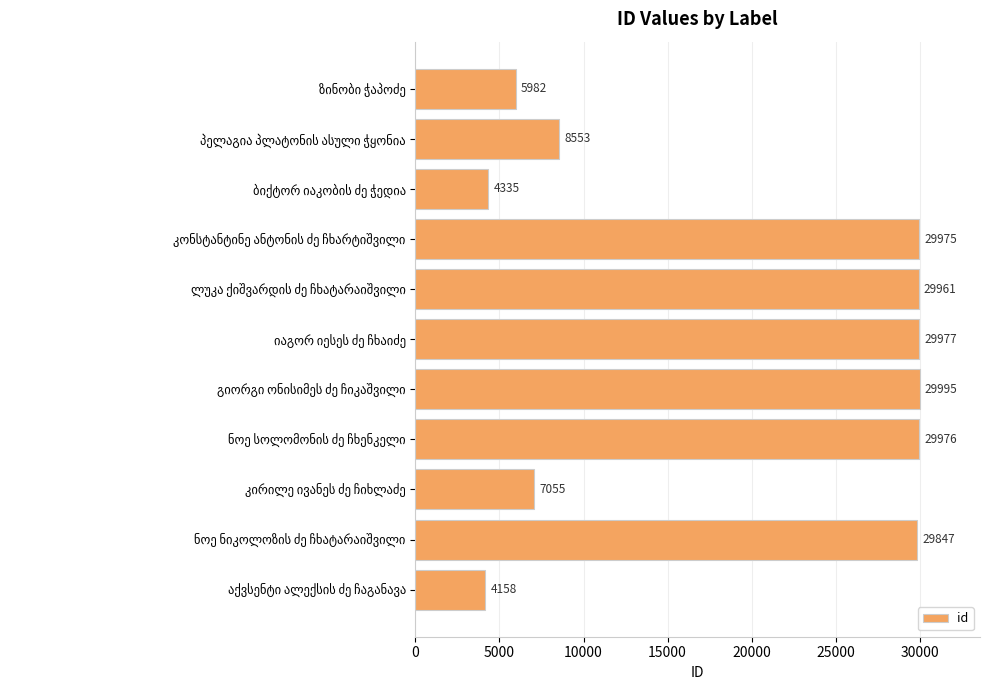

What is the minimum value shown in the chart?

4158